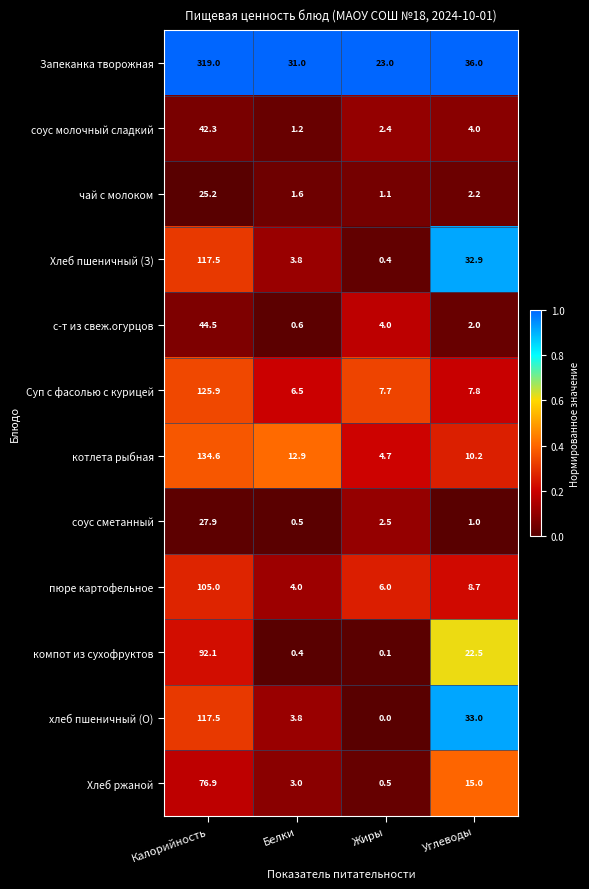

What is the sum of the котлета рыбная values at Жиры and Калорийность?

139.3